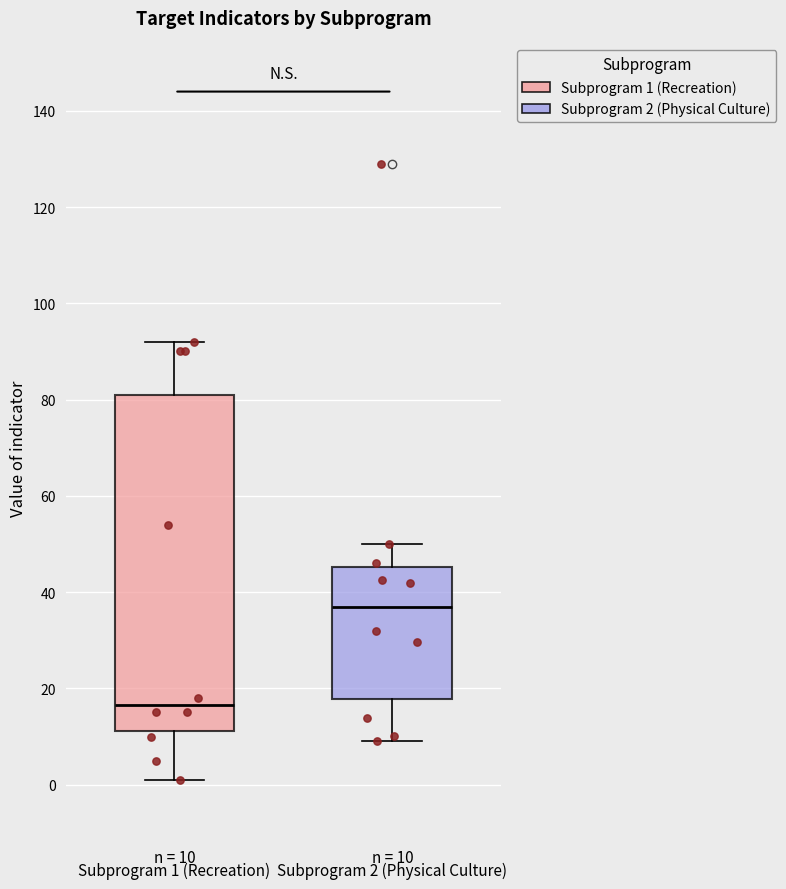

Comparing the boxes themselves (not the whiskers), which one is the tallest?

Subprogram 1 (Recreation)